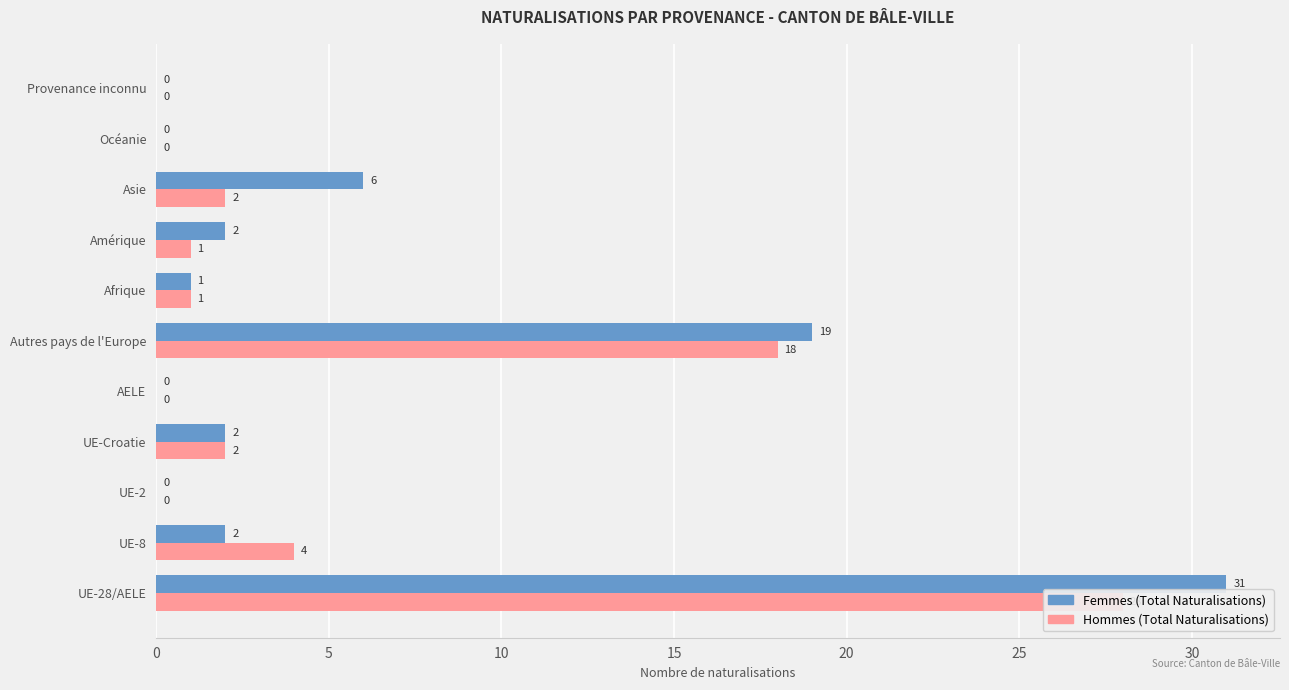

What are all the series names shown in the legend?

Femmes (Total Naturalisations), Hommes (Total Naturalisations)